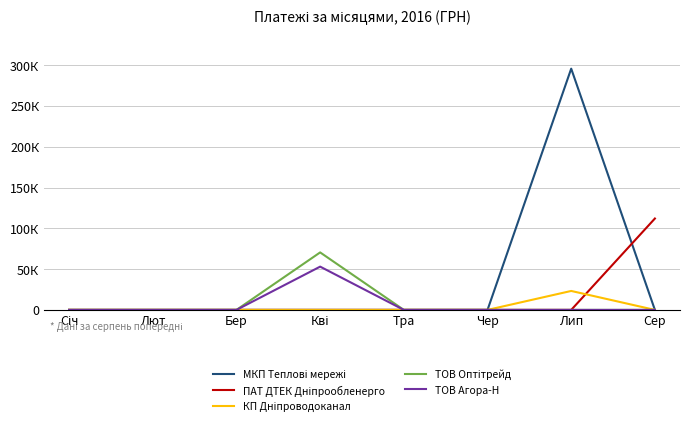

Is this an area chart (filled region under the line)?

No